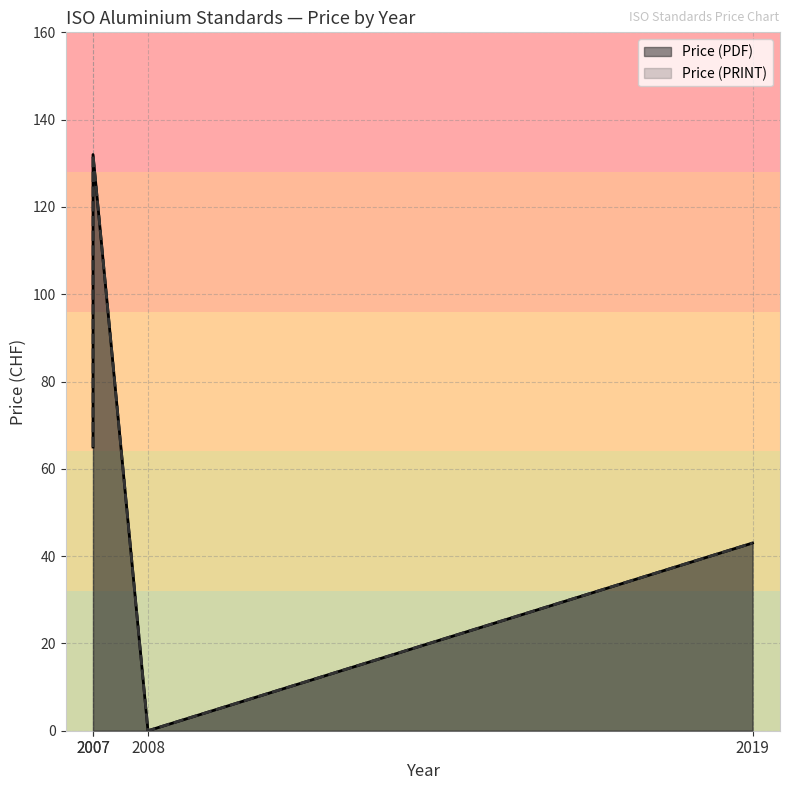

Is the value of Price (PDF) at 2019 greater than the value of Price (PRINT) at 2008?

Yes